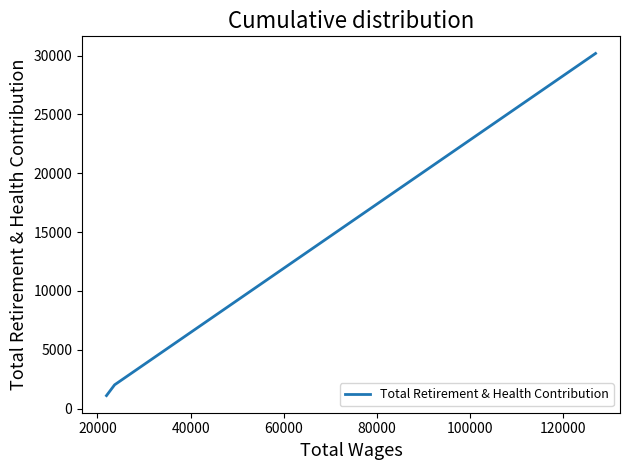

What is the average value?

11100.9